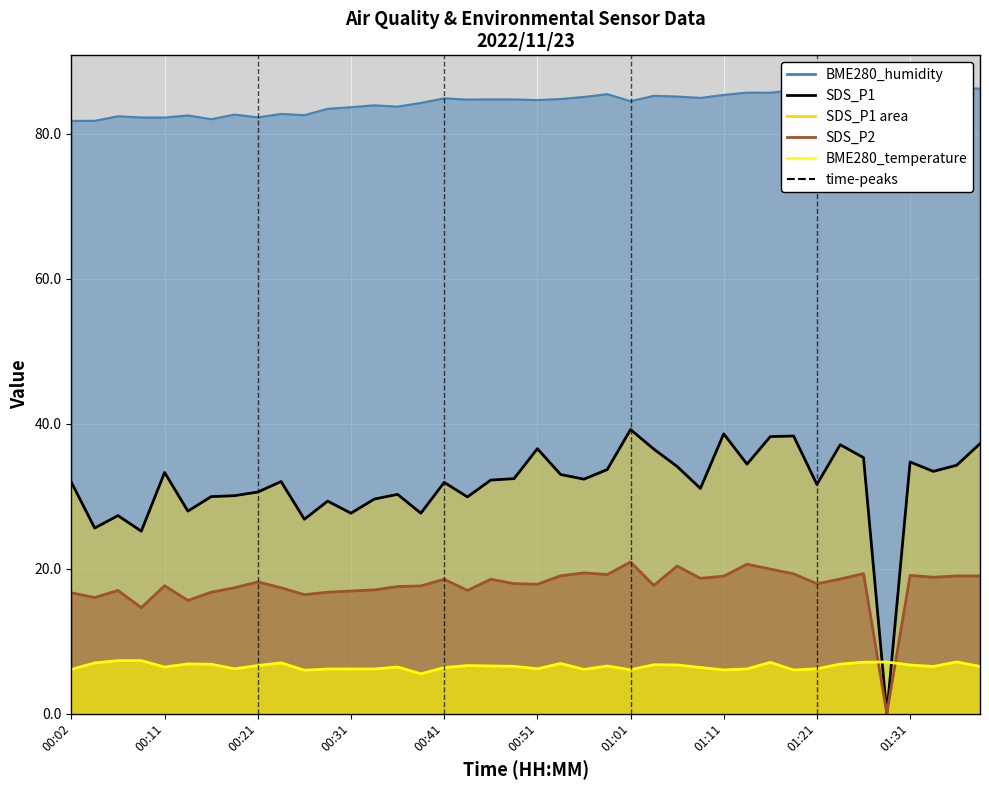

What is the highest value of the BME280_humidity series?

86.5